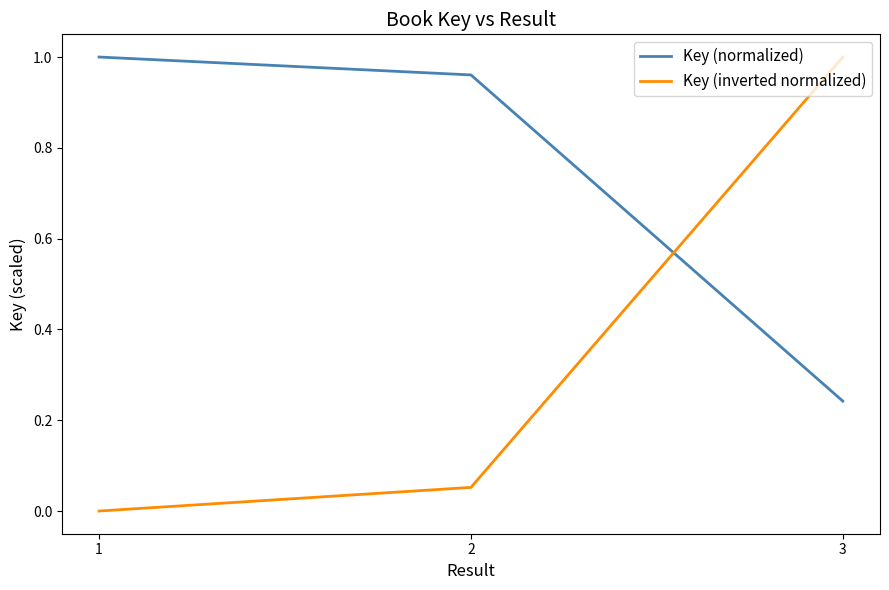

At which category is the sum across all series the highest?

3